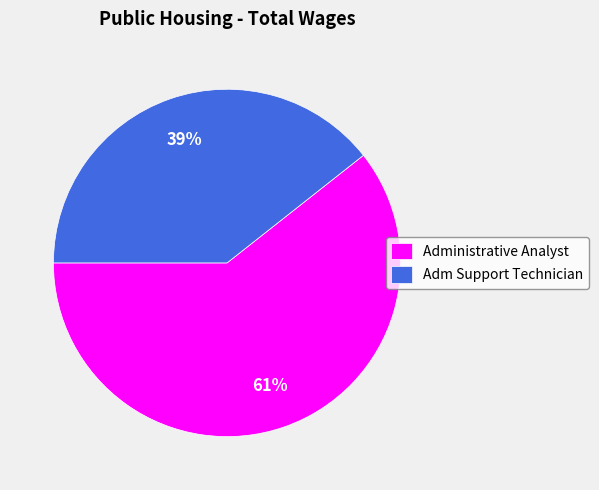

What percentage is the Administrative Analyst slice, to the nearest percent?

61%